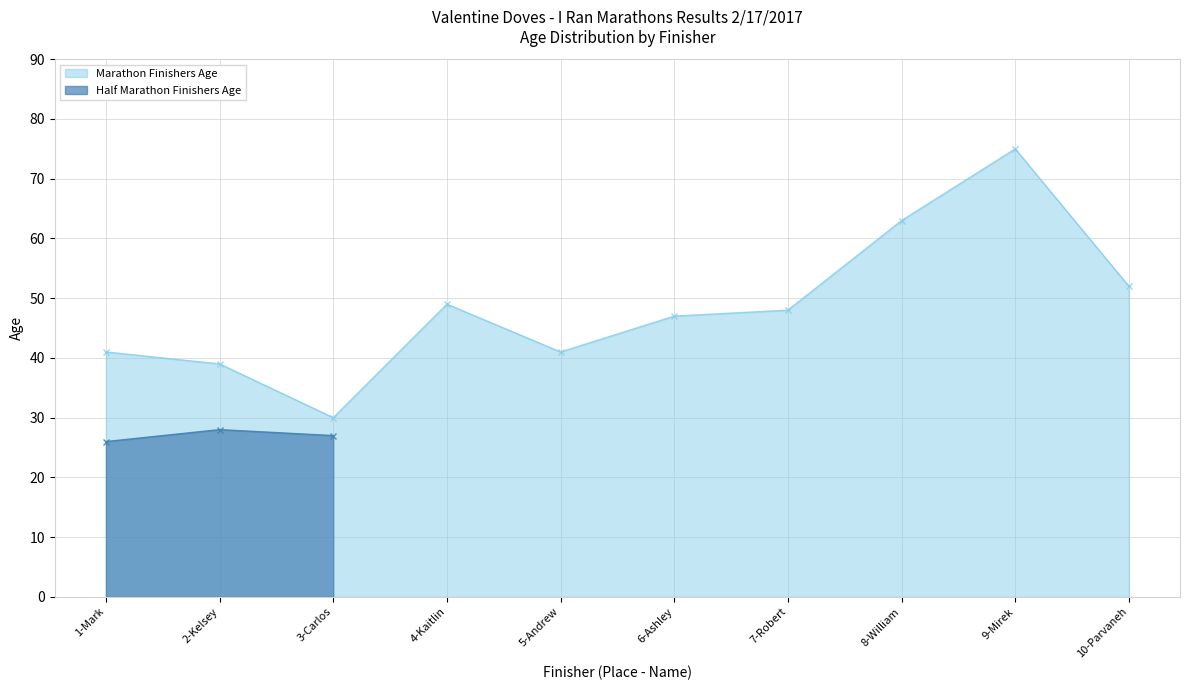

What is the value of the Marathon Finishers Age point at the 1st from the left?

41